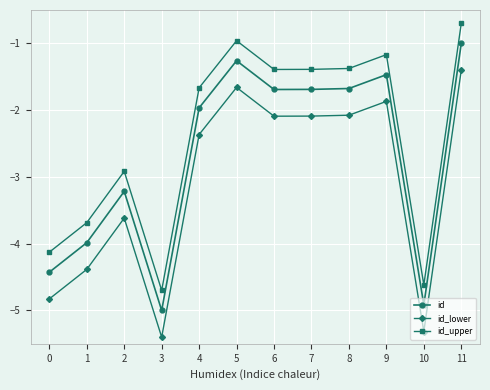

Rank the series by their maximum value, from lowest to highest.

id_lower, id, id_upper